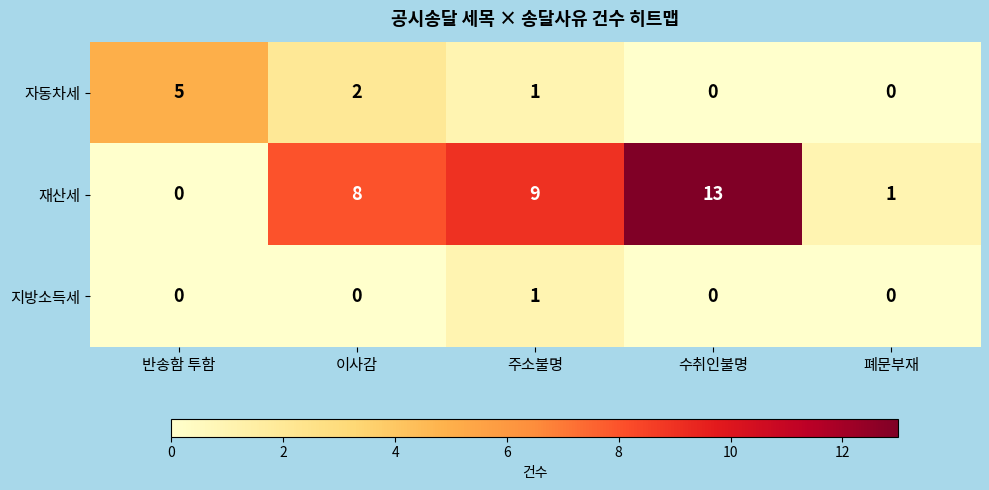

At which label is 재산세 closest to 6?

이사감